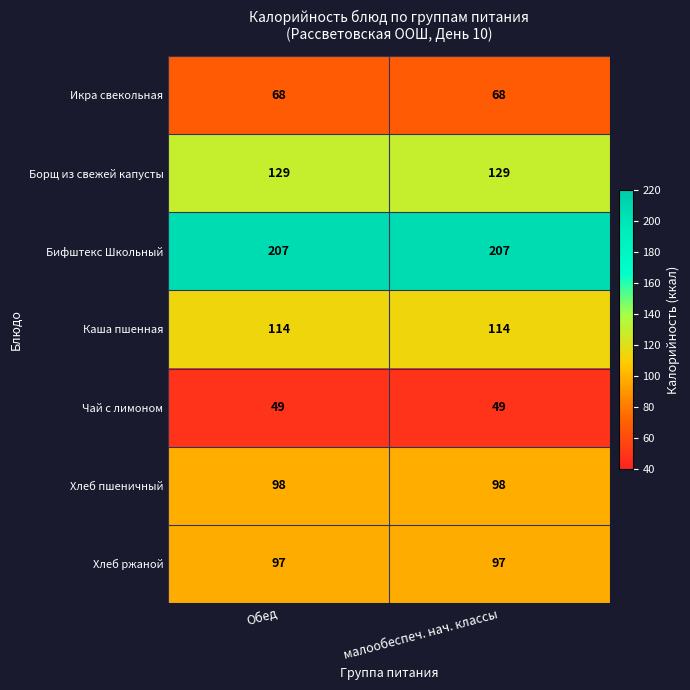

Rank the series at Обед from lowest to highest value.

Чай с лимоном, Икра свекольная, Хлеб ржаной, Хлеб пшеничный, Каша пшенная, Борщ из свежей капусты, Бифштекс Школьный